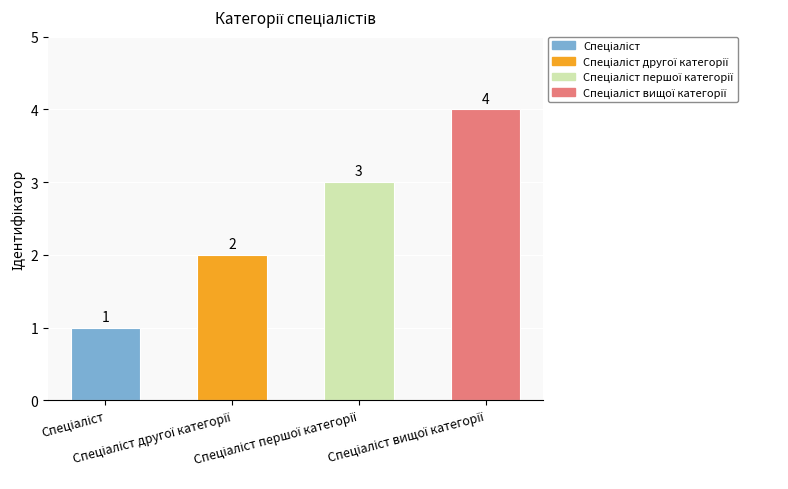

Is it true that the value at Спеціаліст вищої категорії is 2?

False